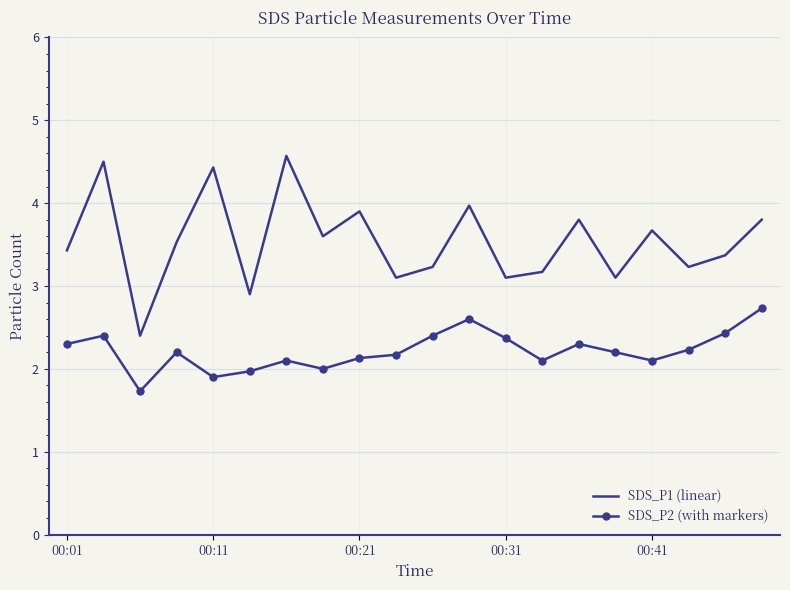

What is the maximum value for SDS_P2 (with markers)?

2.7